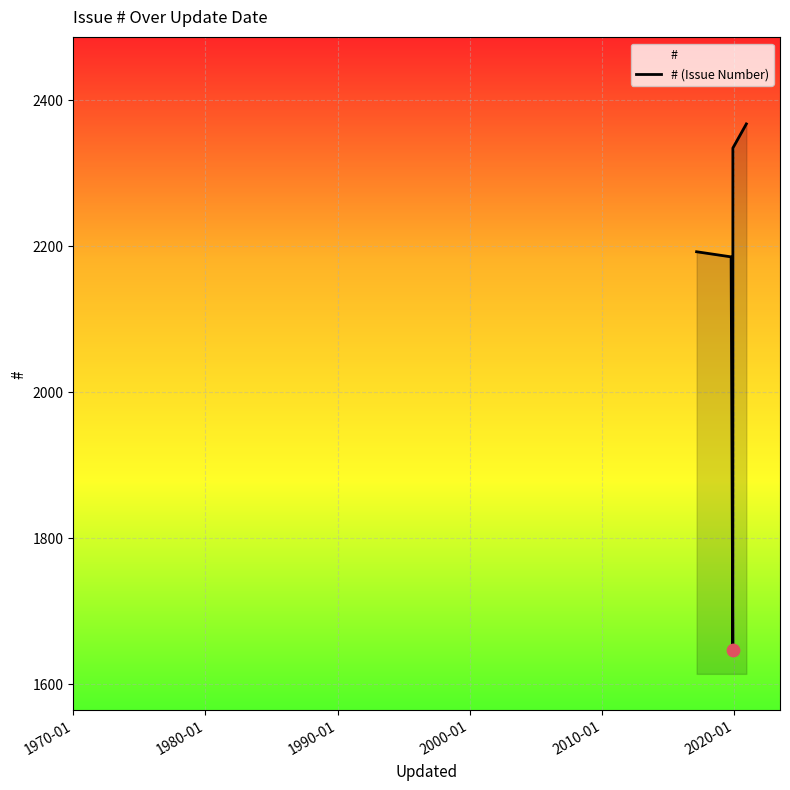

How many interior local valleys (lower than both neighbors) does the data have?

1